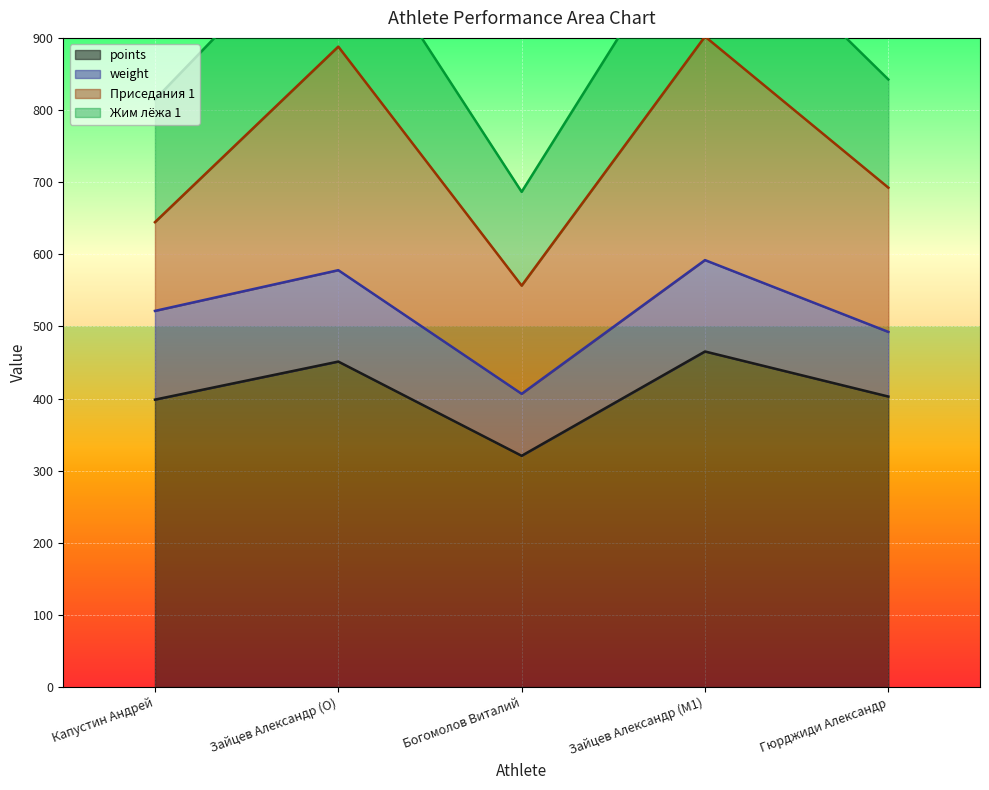

What is the minimum value for points?

320.6